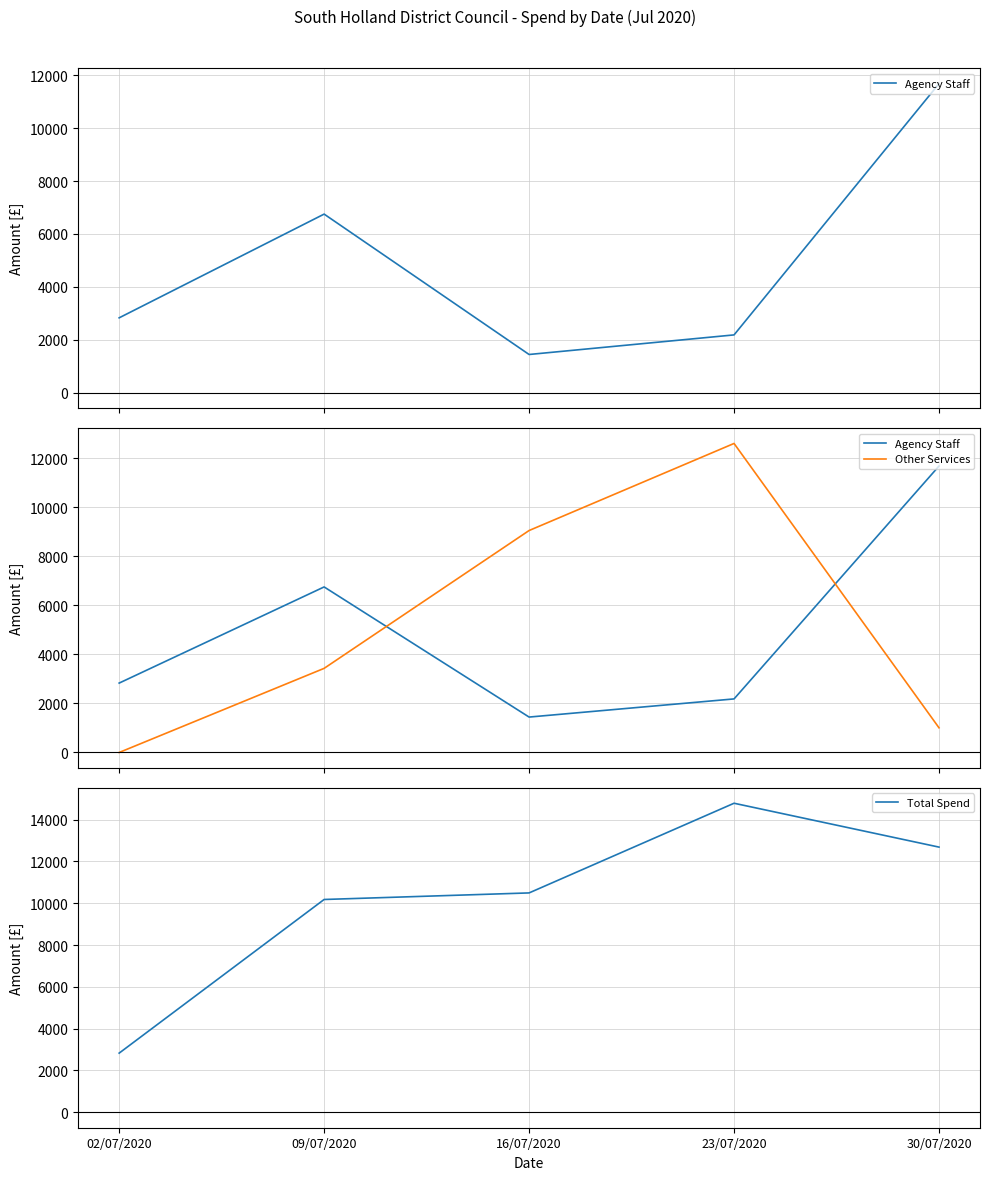

Rank the categories by Agency Staff value from highest to lowest.

30/07/2020, 09/07/2020, 02/07/2020, 23/07/2020, 16/07/2020